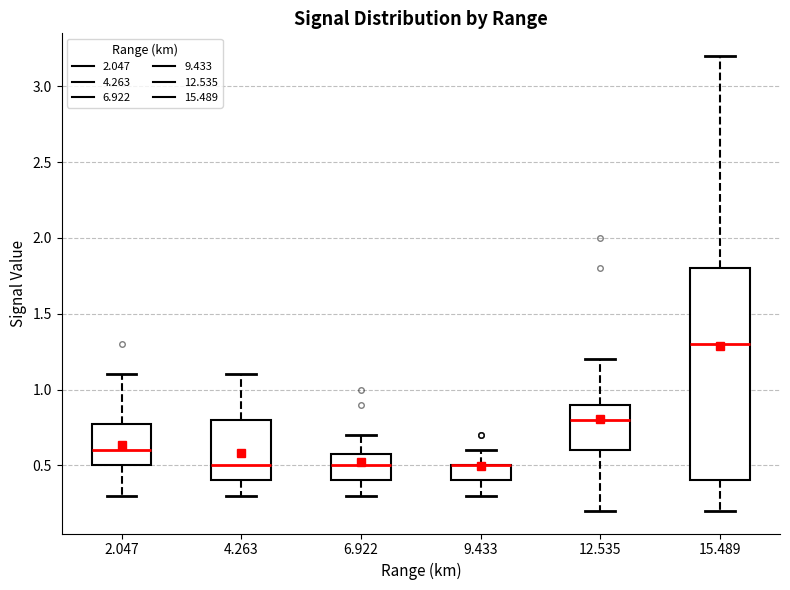

Where is the lower edge of the box at x = 15.489 on the y-axis? The values are not printed on the chart, so give them approximately, as read against the axis.

0.4